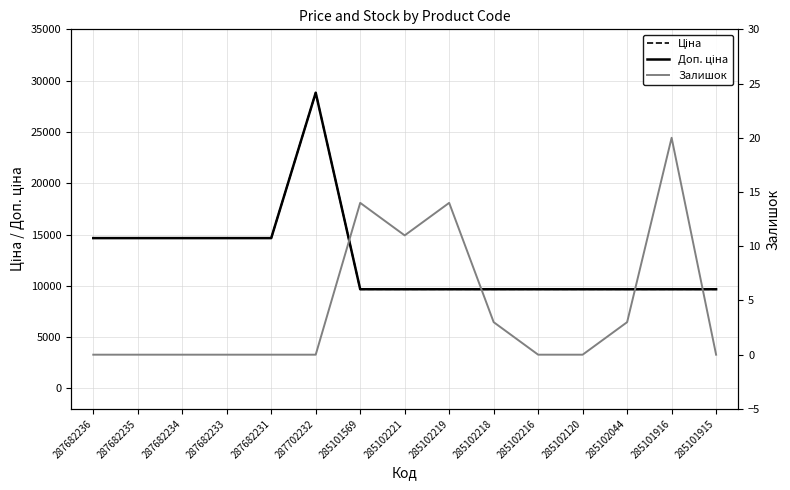

At which category is the sum across all series the highest?

287702232